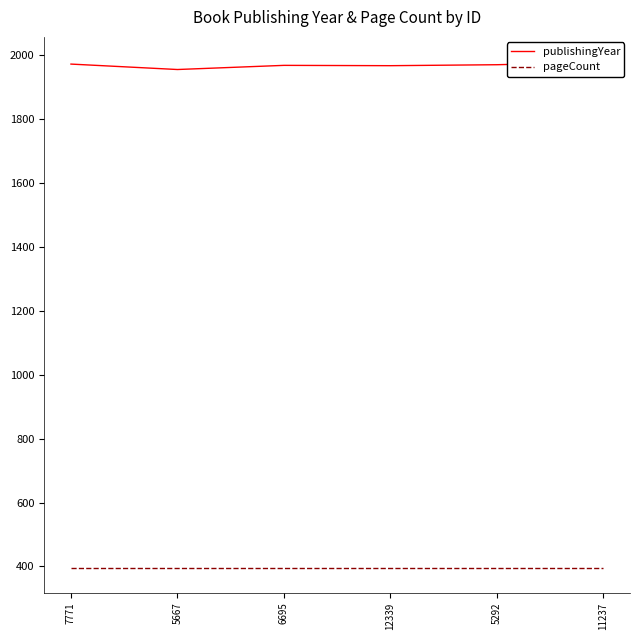

True or false: pageCount has more than 1 interior local peaks.

False